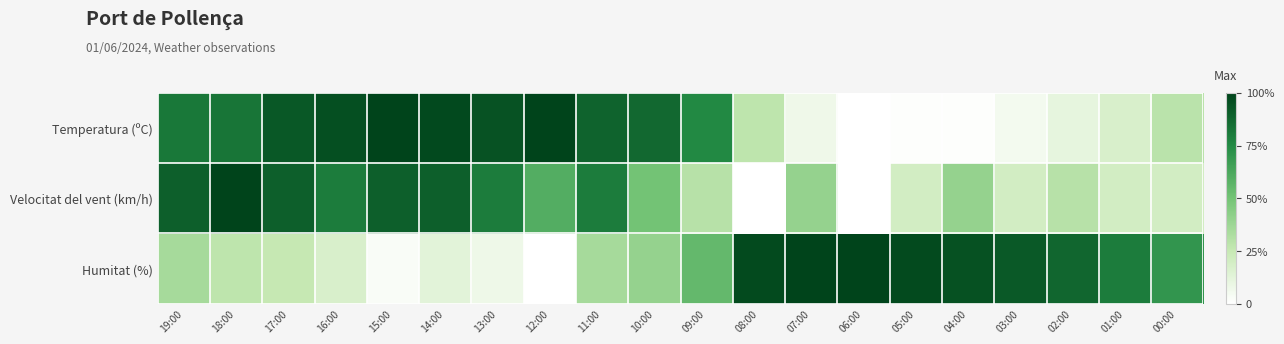

Reading right to left, what are all the values shown in this chart?

Temperatura (ºC): 00:00=0.3	01:00=0.2	02:00=0.1	03:00=0.1	04:00=0.0	05:00=0.0	06:00=0.0	07:00=0.1	08:00=0.3	09:00=0.8	10:00=0.9	11:00=0.9	12:00=1.0	13:00=0.9	14:00=1.0	15:00=1.0	16:00=1.0	17:00=0.9	18:00=0.8	19:00=0.8
Velocitat del vent (km/h): 00:00=0.2	01:00=0.2	02:00=0.3	03:00=0.2	04:00=0.4	05:00=0.2	06:00=0.0	07:00=0.4	08:00=0.0	09:00=0.3	10:00=0.5	11:00=0.8	12:00=0.6	13:00=0.8	14:00=0.9	15:00=0.9	16:00=0.8	17:00=0.9	18:00=1.0	19:00=0.9
Humitat (%): 00:00=0.7	01:00=0.8	02:00=0.9	03:00=0.9	04:00=0.9	05:00=1.0	06:00=1.0	07:00=1.0	08:00=1.0	09:00=0.6	10:00=0.4	11:00=0.3	12:00=0.0	13:00=0.1	14:00=0.1	15:00=0.0	16:00=0.2	17:00=0.2	18:00=0.3	19:00=0.3